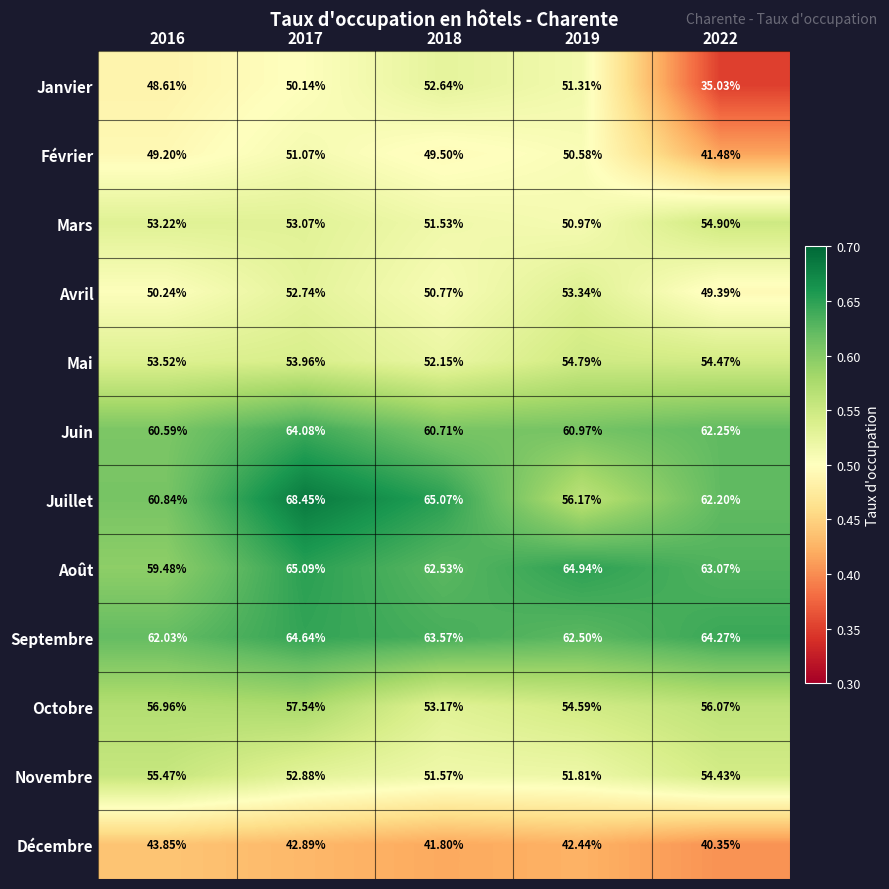

Is the value of Mai at 2018 greater than the value of Juillet at 2016?

No